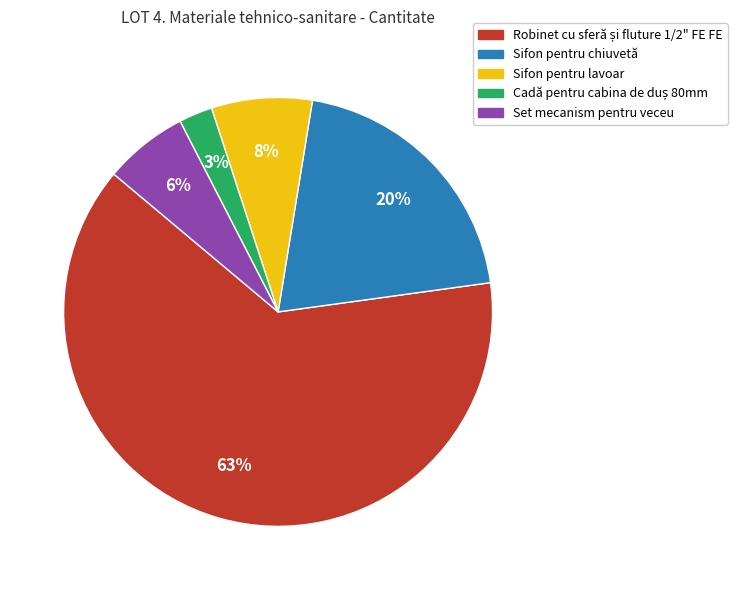

Is the sum of Sifon pentru chiuvetă and Set mecanism pentru veceu greater than half?

No